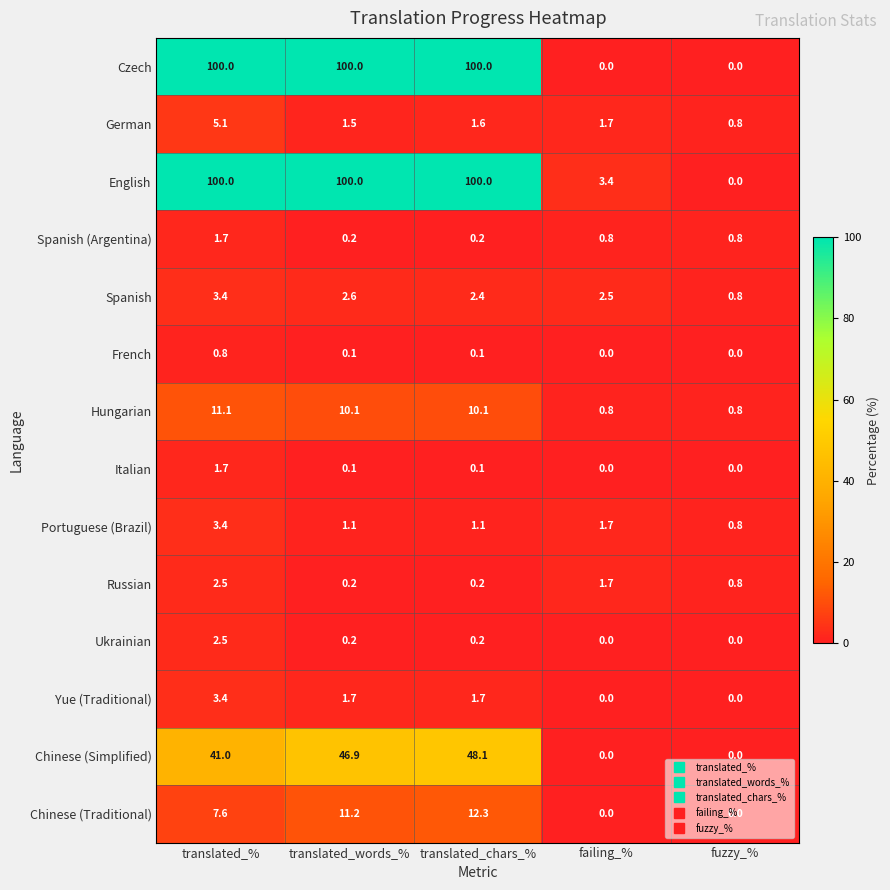

The value of German at translated_% is 7.6. True or false?

False